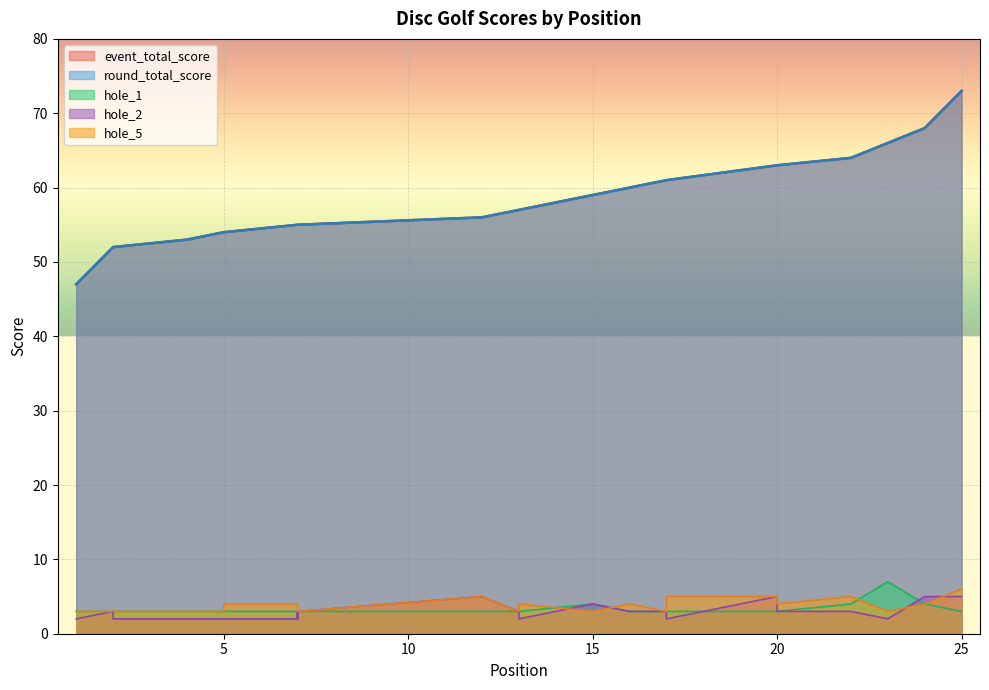

How many data points in hole_1 are less than 3?

1